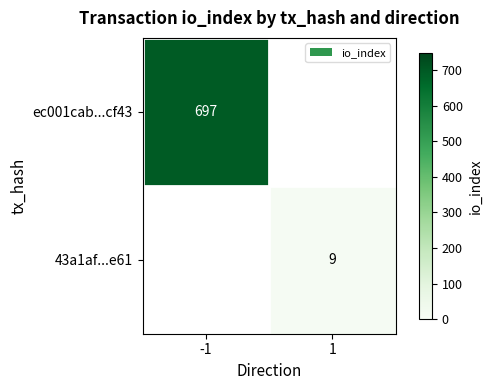

Is it true that 43a1af...e61 equals 5 at 1?

False